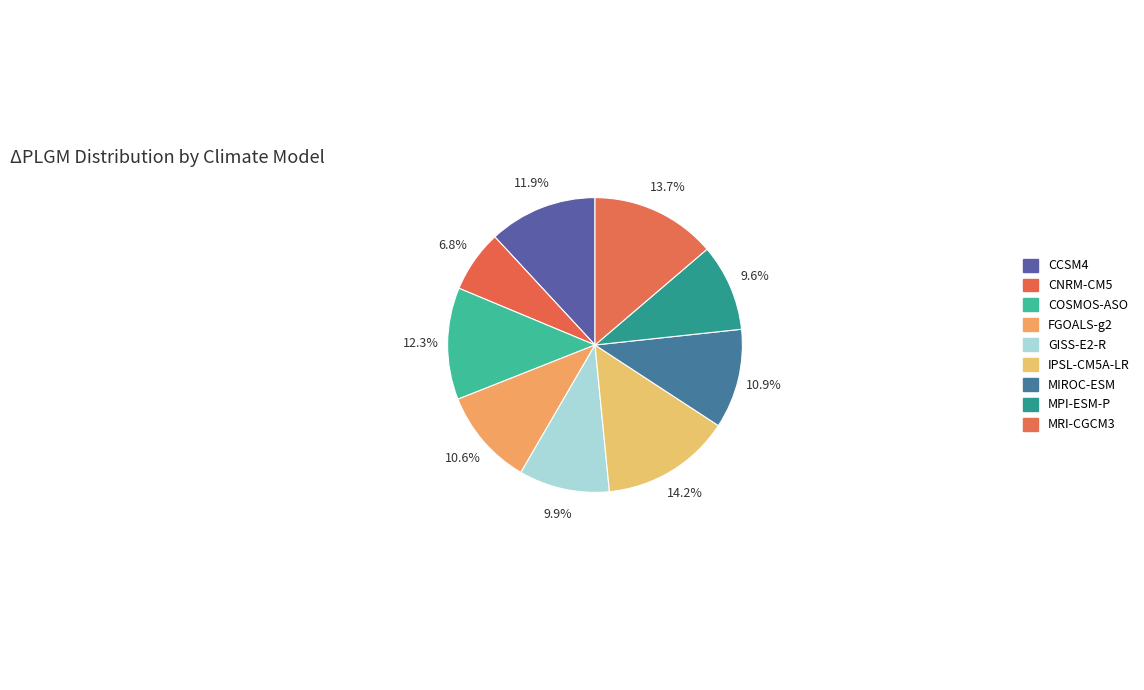

What is the change in value from MPI-ESM-P to MRI-CGCM3?

+43